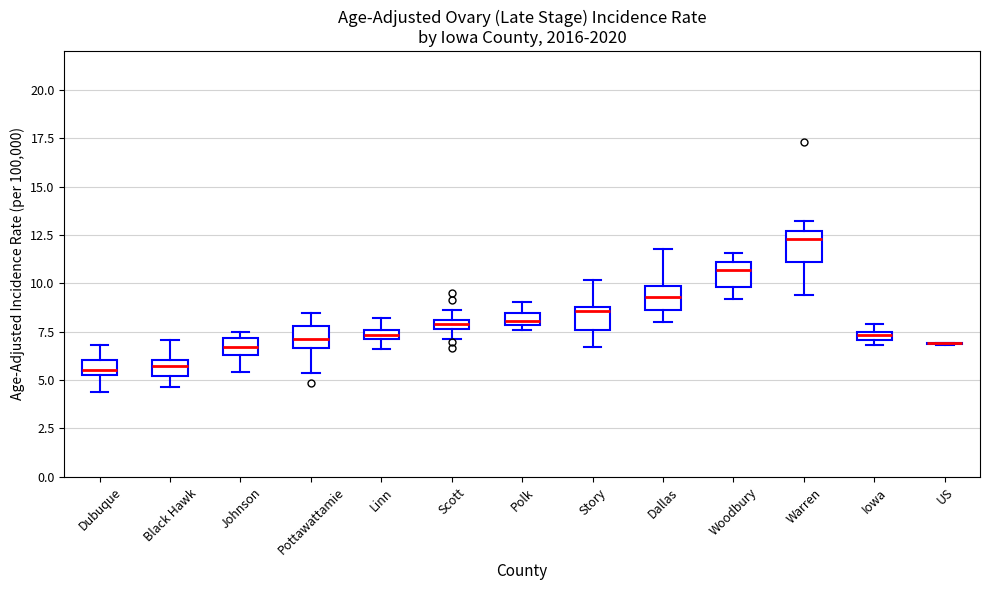

Where does the lower whisker of the box for Warren end on the y-axis? The values are not printed on the chart, so give them approximately, as read against the axis.

9.5